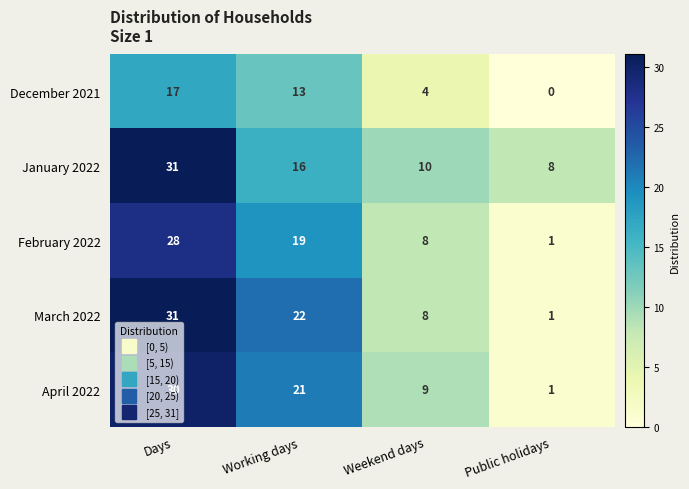

Is it true that April 2022 equals 35 at Working days?

False